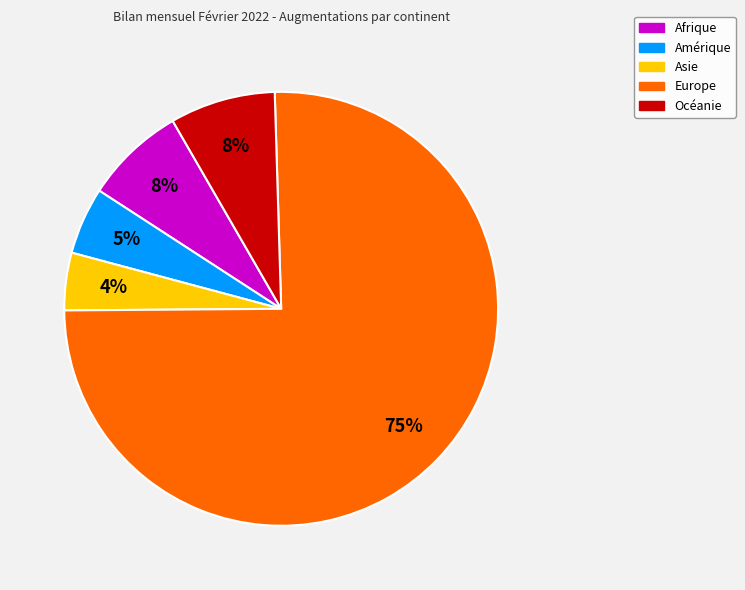

Combined, do Amérique and Europe account for over 50%?

Yes